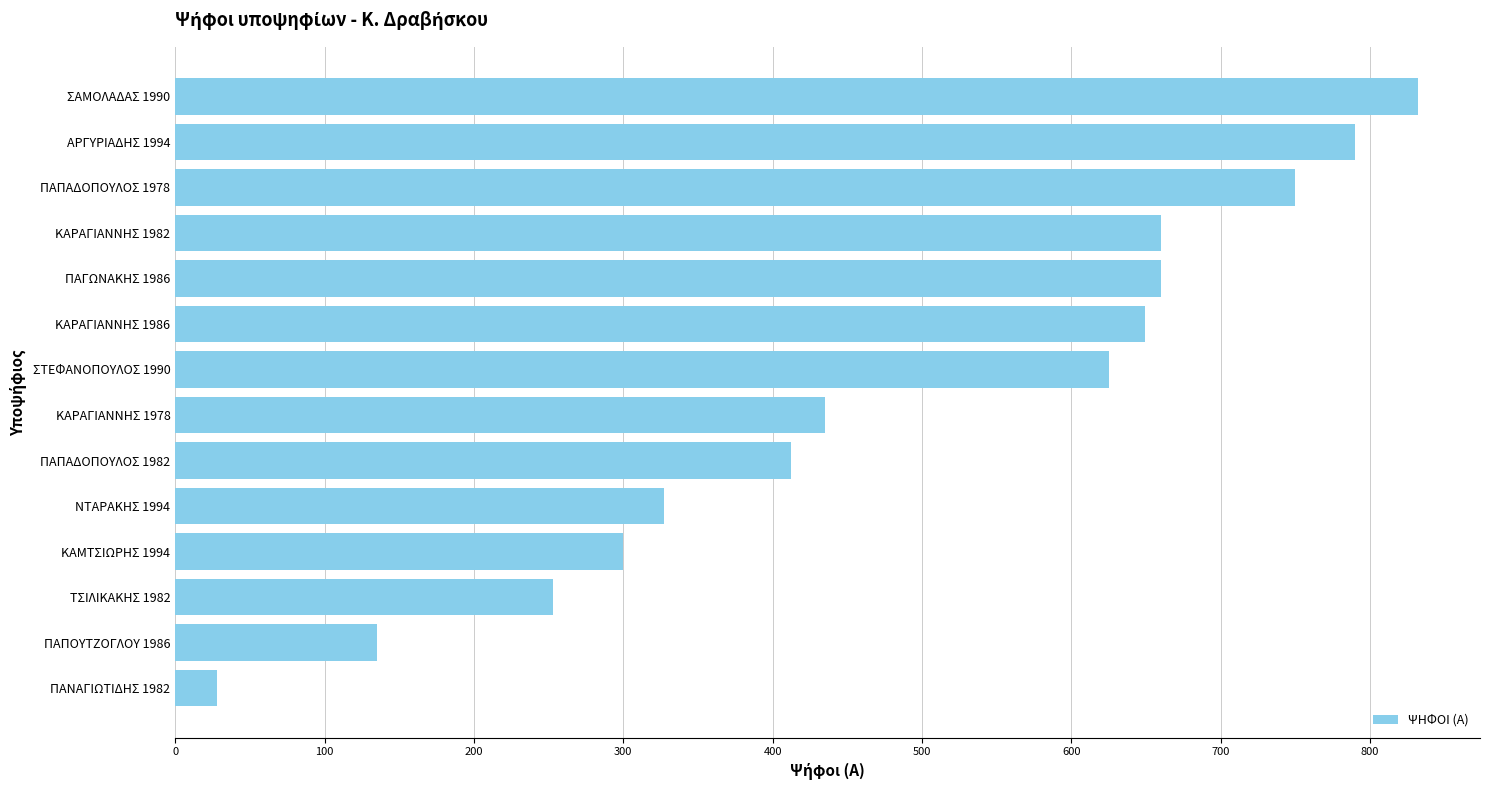

What is the change in value from ΠΑΠΟΥΤΖΟΓΛΟΥ 1986 to ΤΣΙΛΙΚΑΚΗΣ 1982?

+118